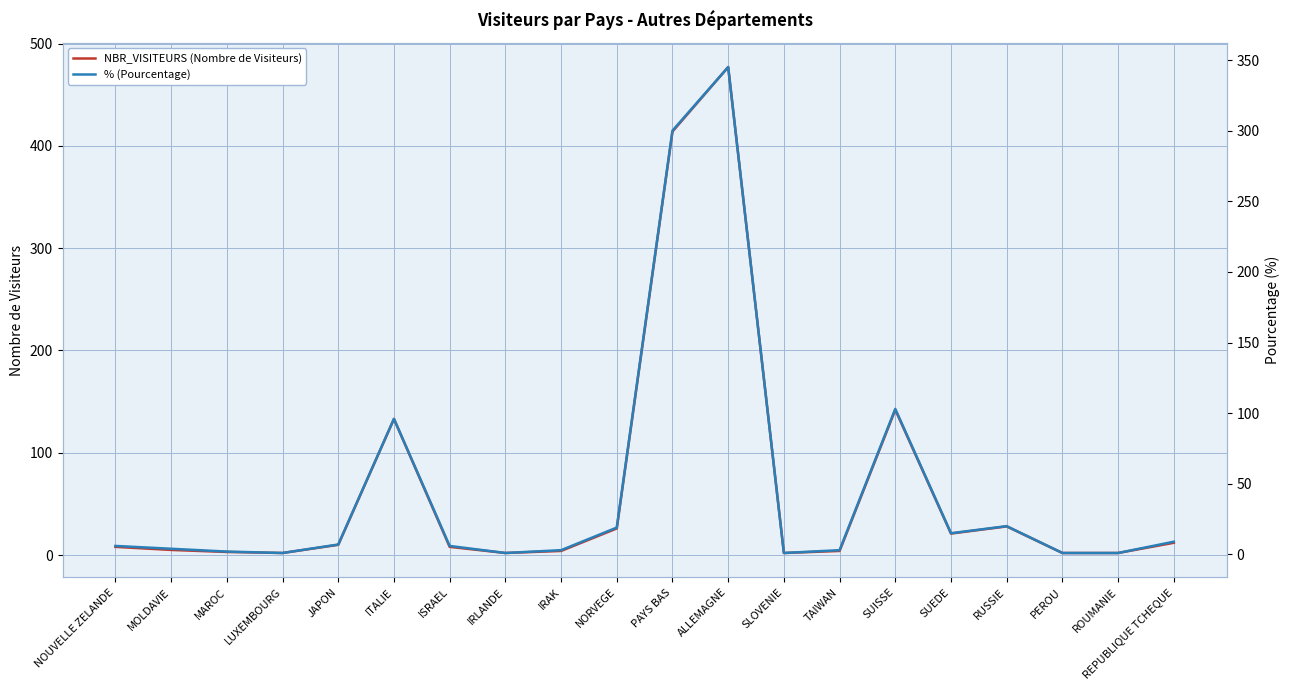

In NBR_VISITEURS (Nombre de Visiteurs), how many points are higher than both neighbors (excluding endpoints)?

4